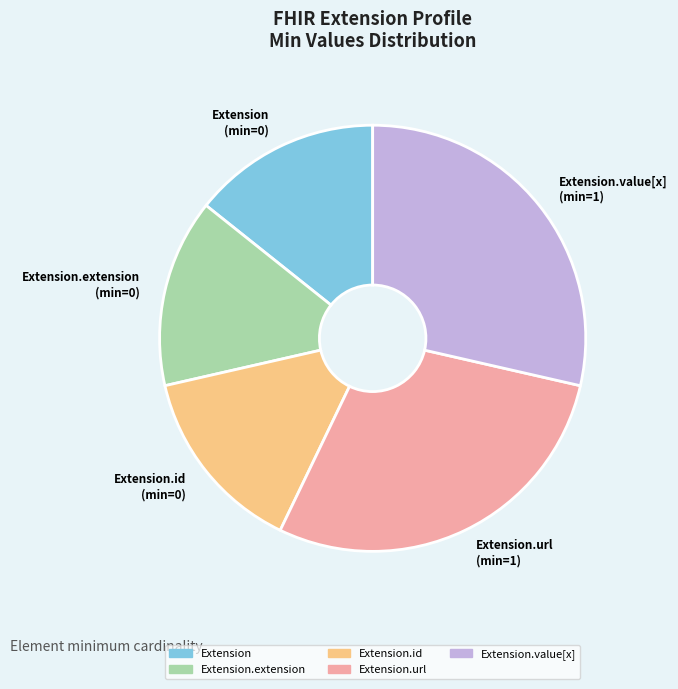

Does any single category account for the majority?

No